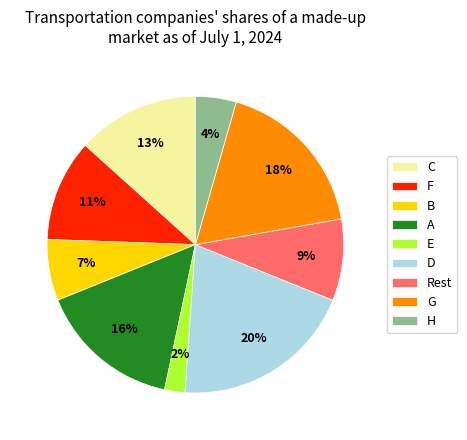

Is the sum of C and H greater than half?

No